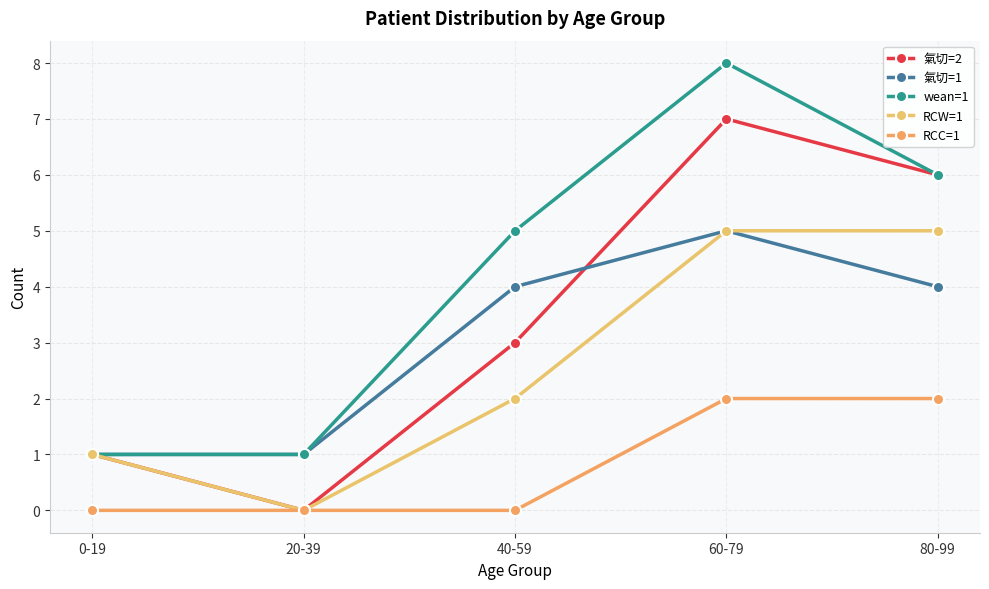

Is it true that wean=1 equals 8 at 60-79?

True